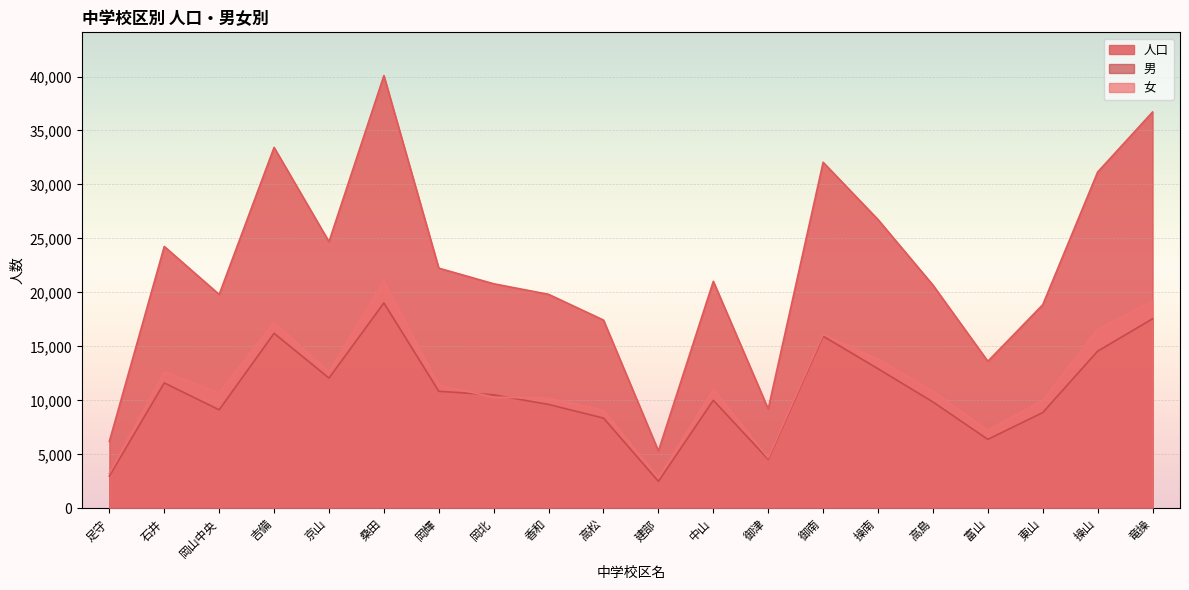

Where is the first local maximum for 女?

石井